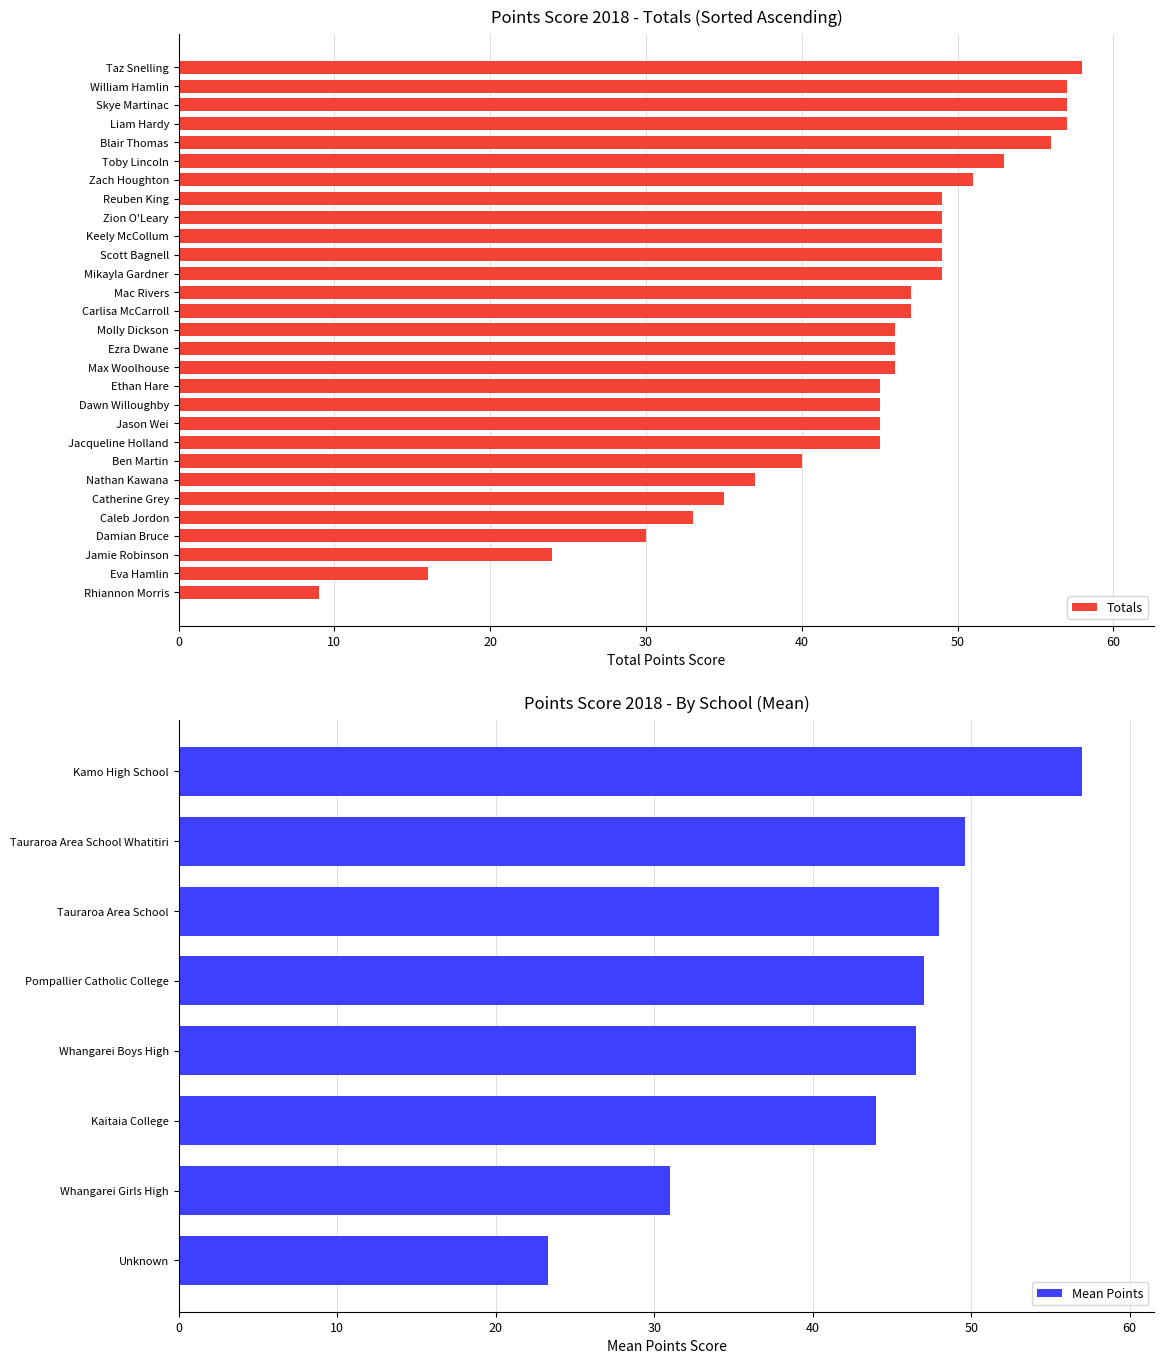

The chart shows a value of 46 at Max Woolhouse. True or false?

True